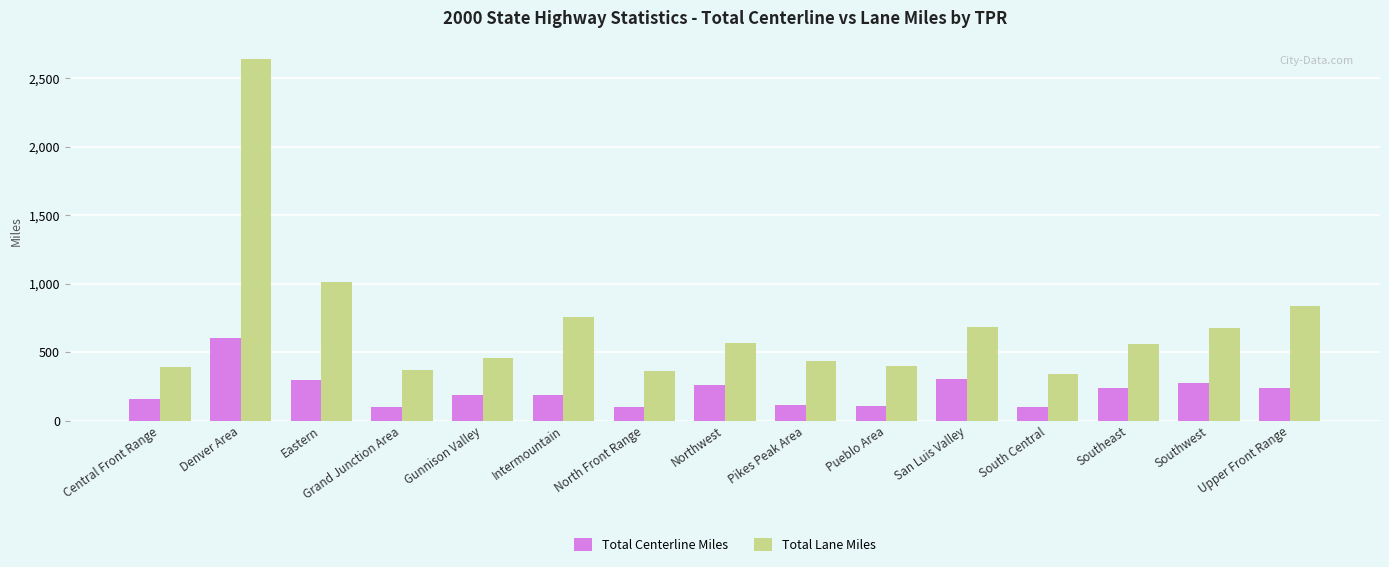

How many bars are there in total?

30